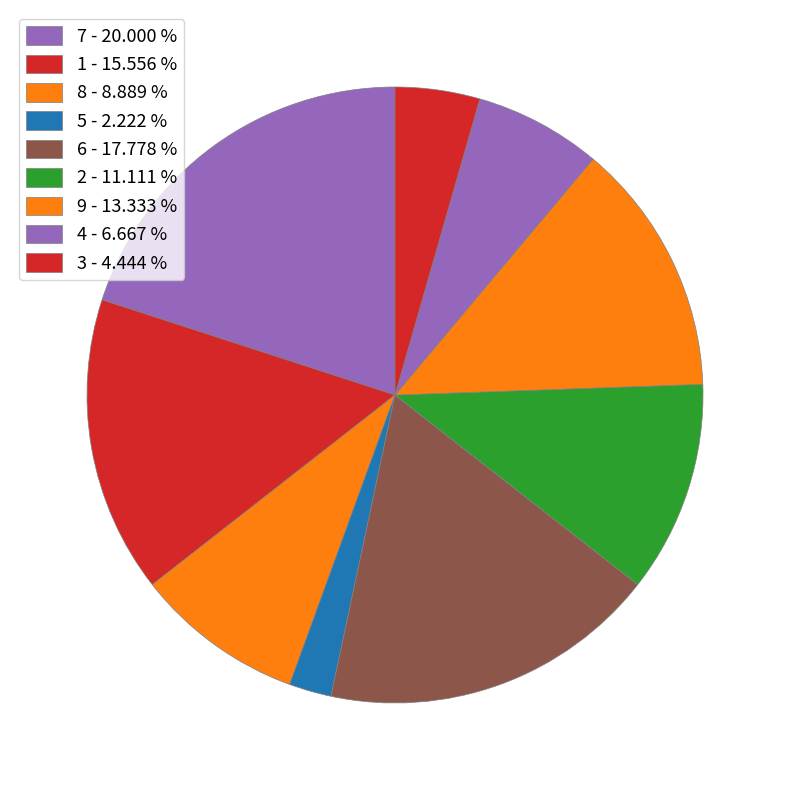

To the nearest percent, what is the average slice percentage?

11%